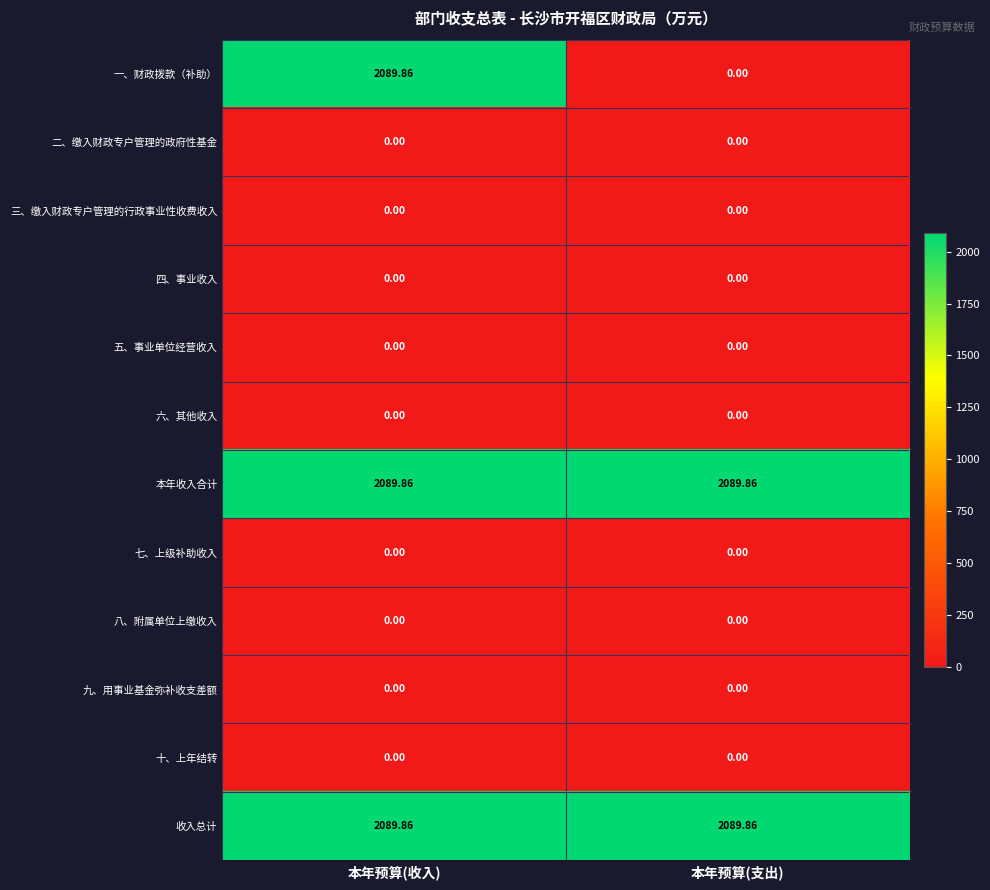

At which label does 一、财政拨款（补助） first exceed 2089?

本年预算(收入)